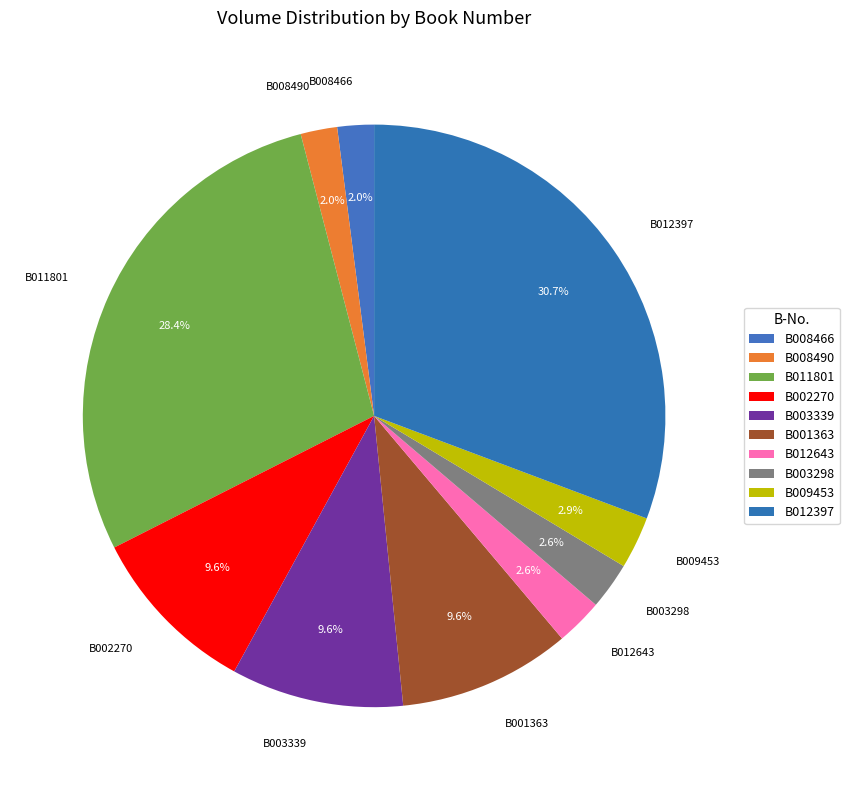

To the nearest percent, what is the average slice percentage?

10%